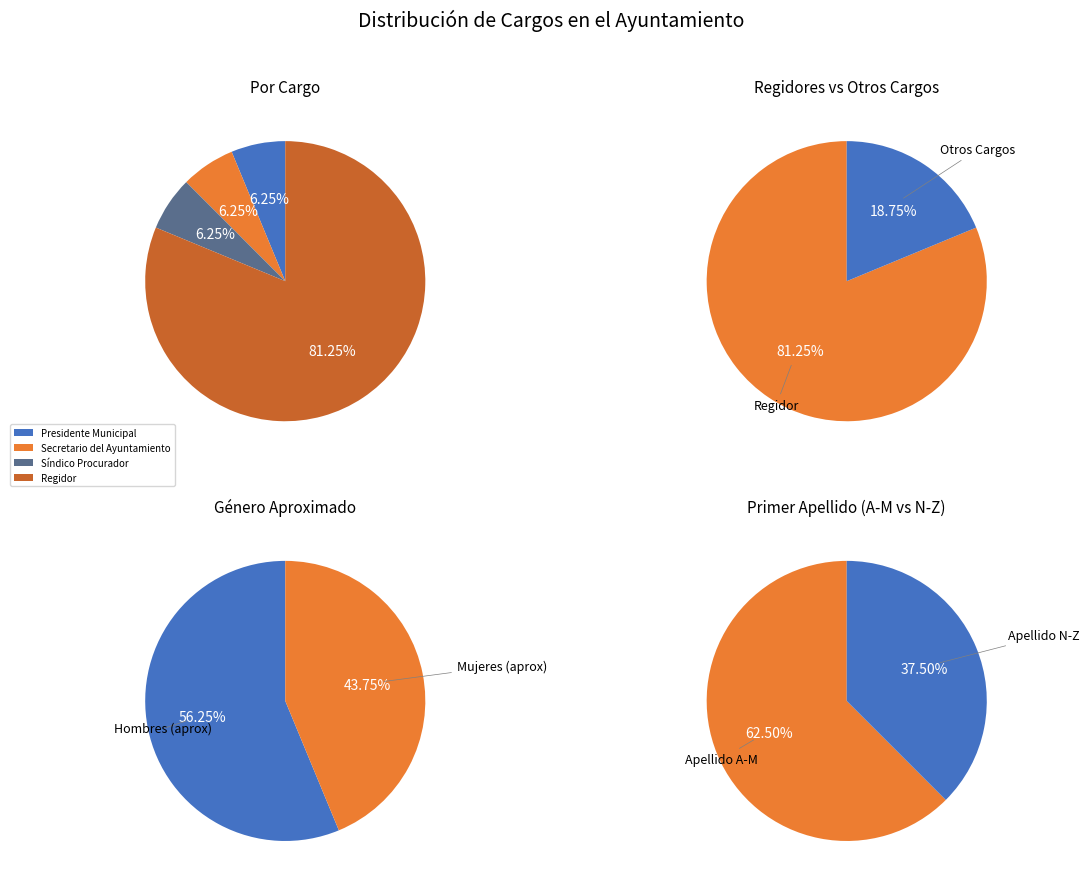

How many segments does this pie chart have?

4